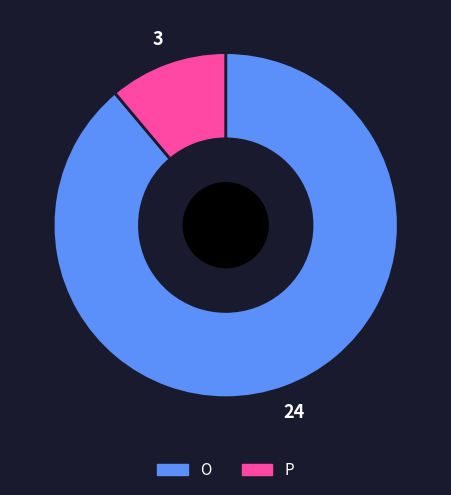

True or false: O accounts for 82% of the total.

False